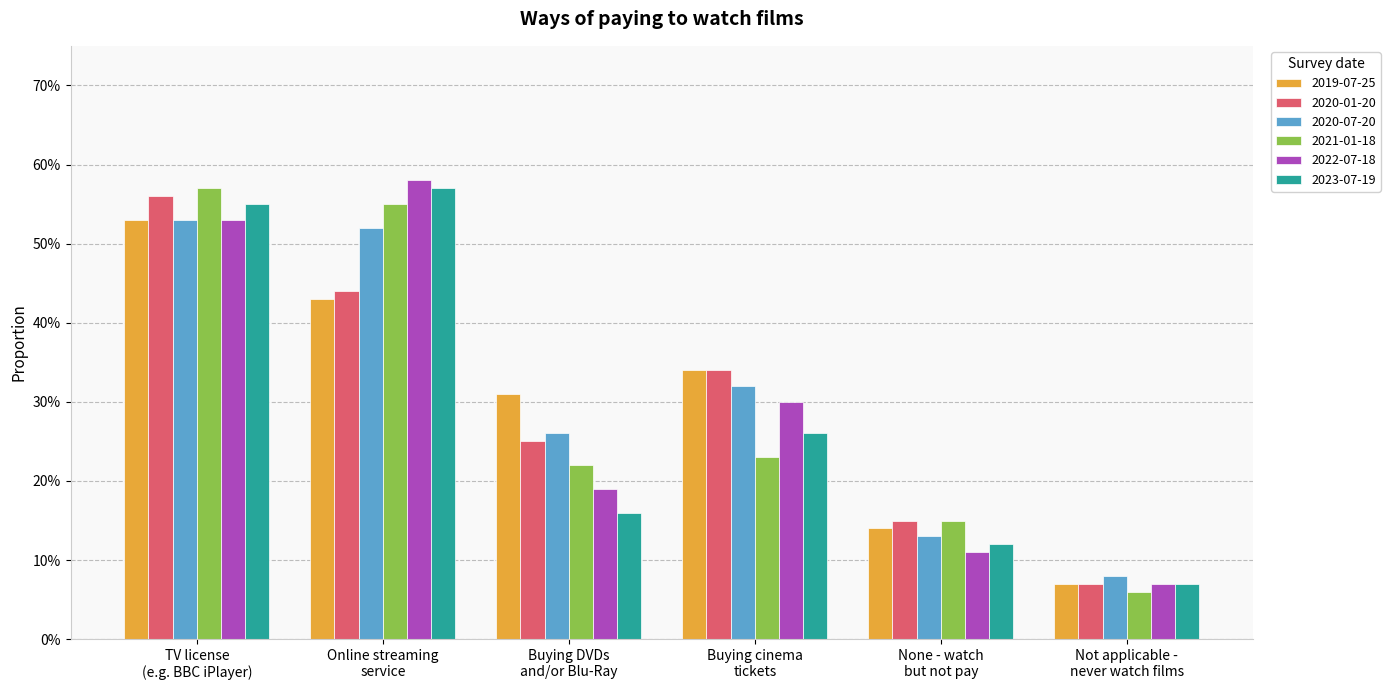

What is the lowest value of the 2023-07-19 series?

0.1